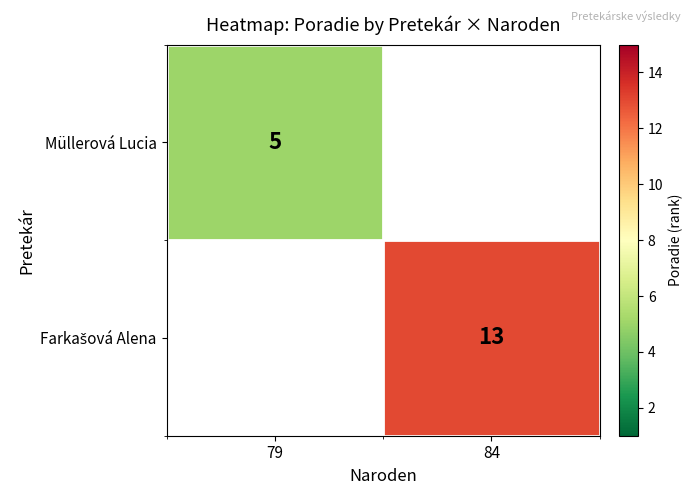

Is it true that Müllerová Lucia equals 2 at 79?

False